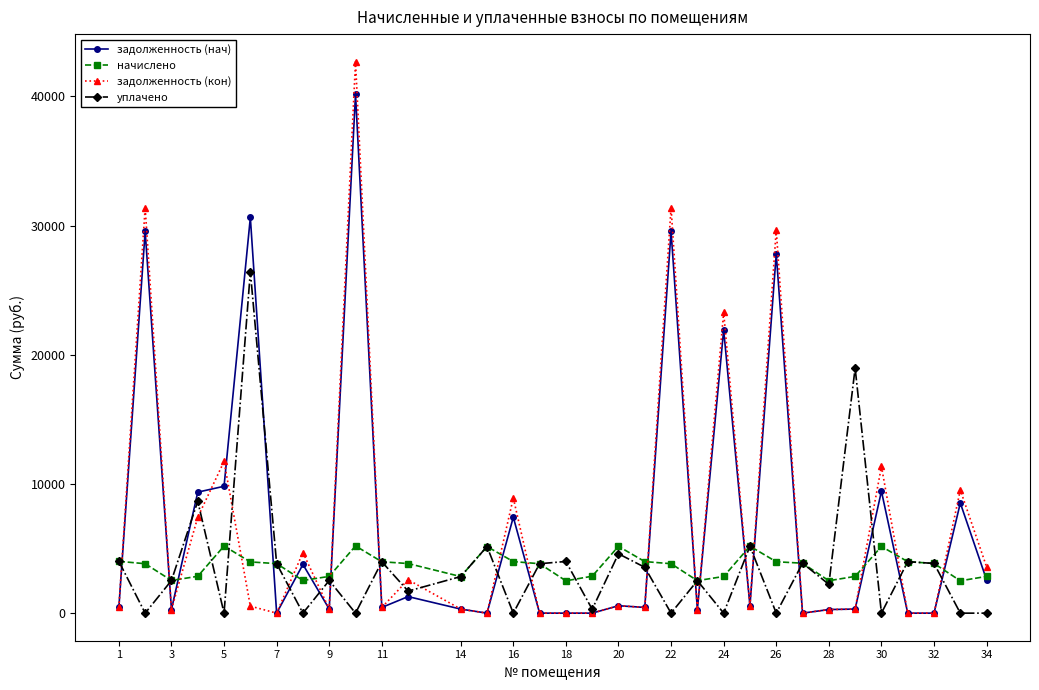

True or false: начислено and задолженность (кон) cross at least once.

True